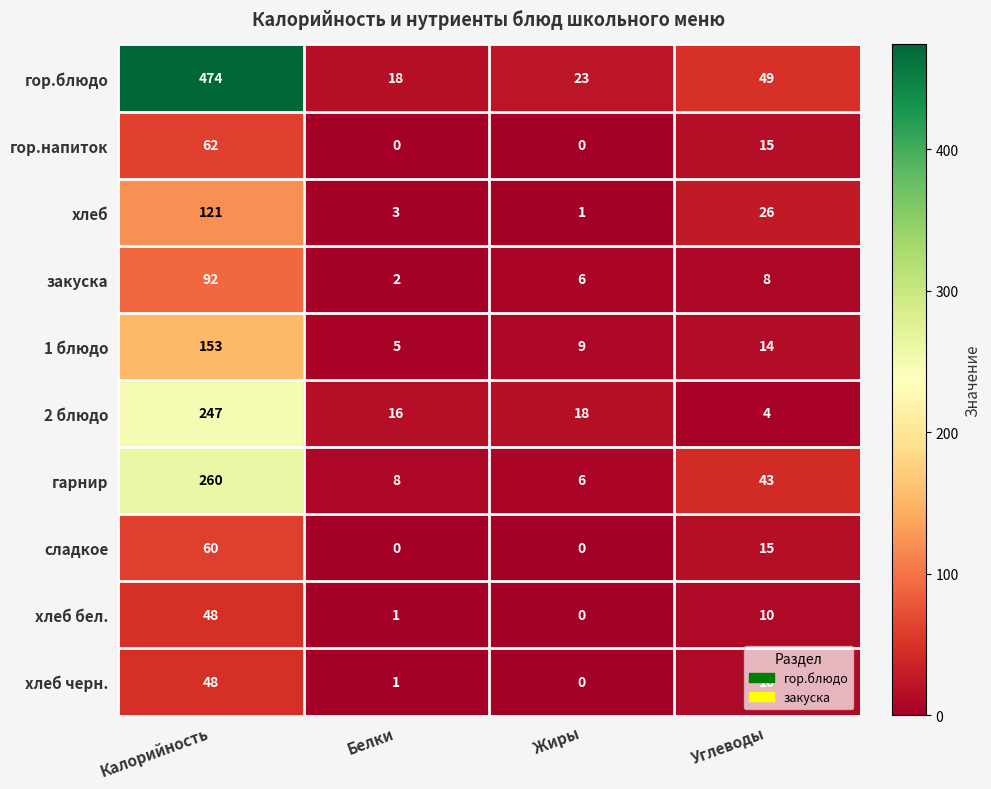

How many data points does each series have?

4